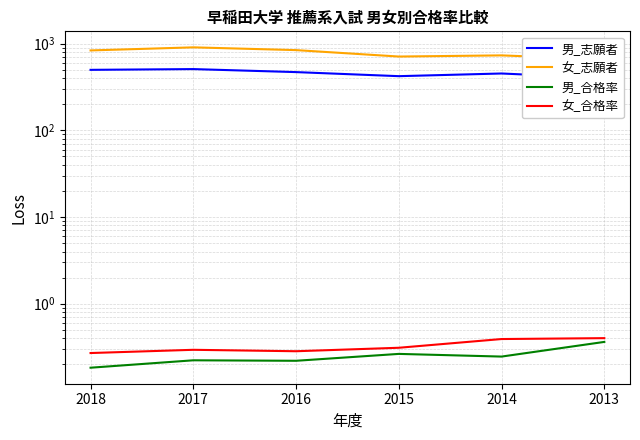

Rank the categories by 男_合格率 value from lowest to highest.

2018, 2016, 2017, 2014, 2015, 2013